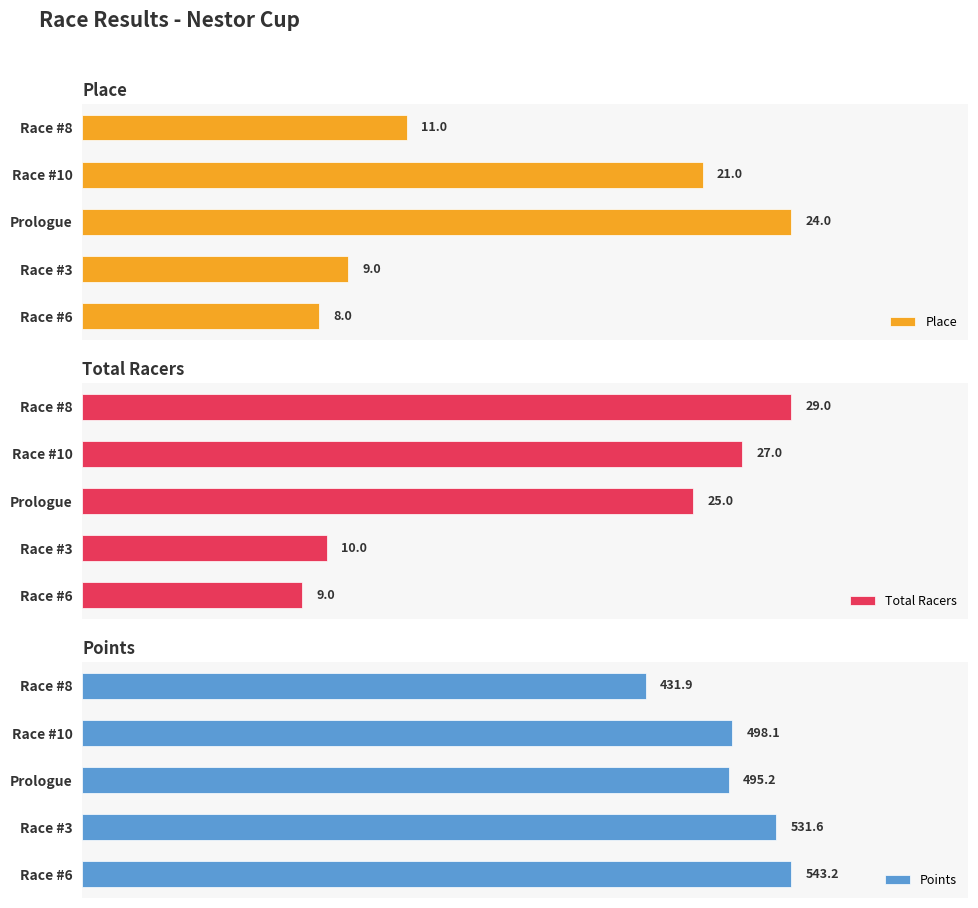

Which series has the largest total across all categories?

Points